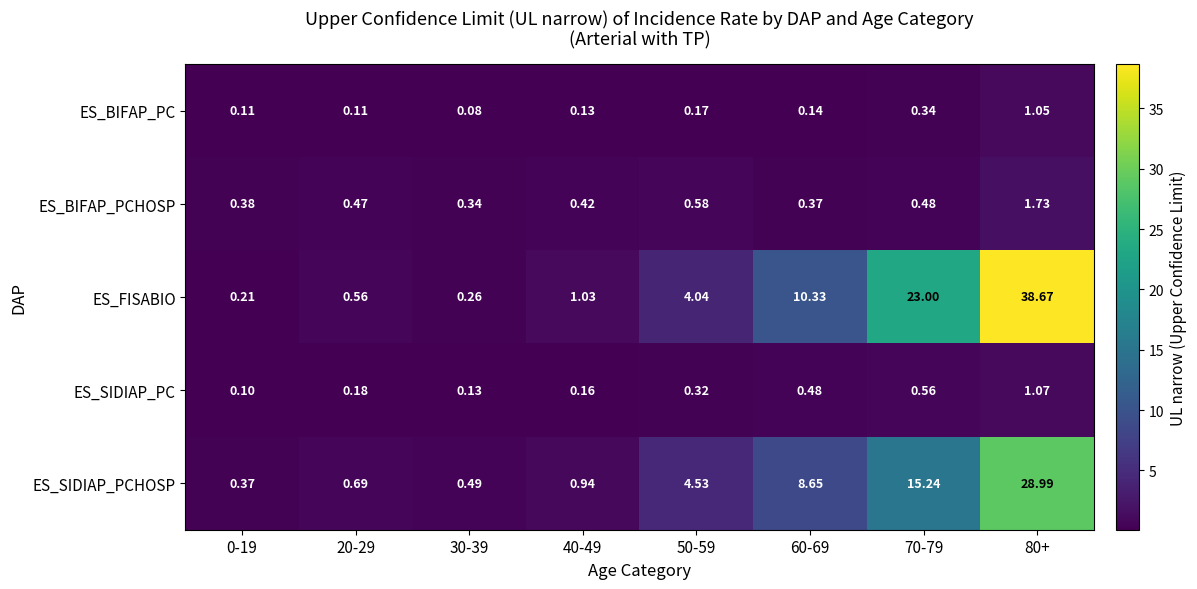

What is the total value across all series at 20-29?

2.0